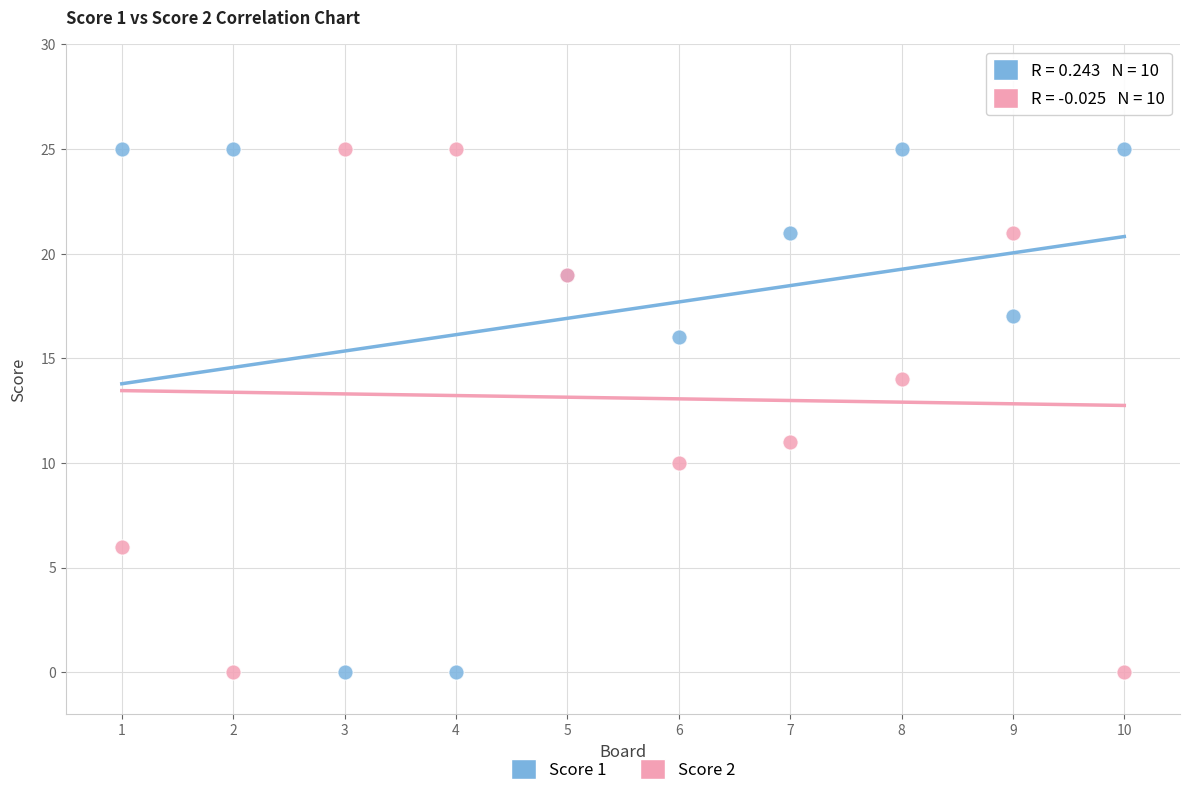

What is the X range (max minus min) for the scatter plot?

9